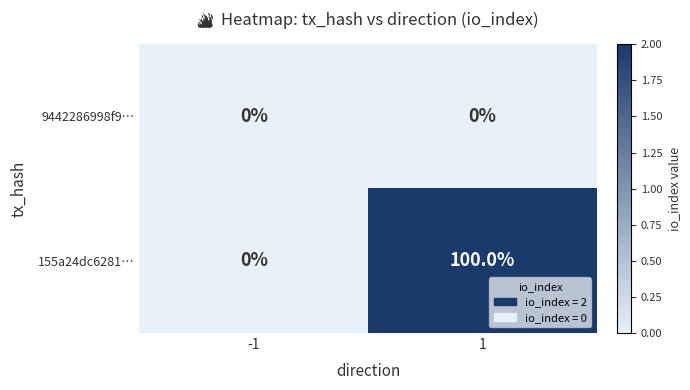

Reading left to right, transcribe all the data shown in this chart.

9442286998f9…: -1=0	1=0
155a24dc6281…: -1=0	1=100